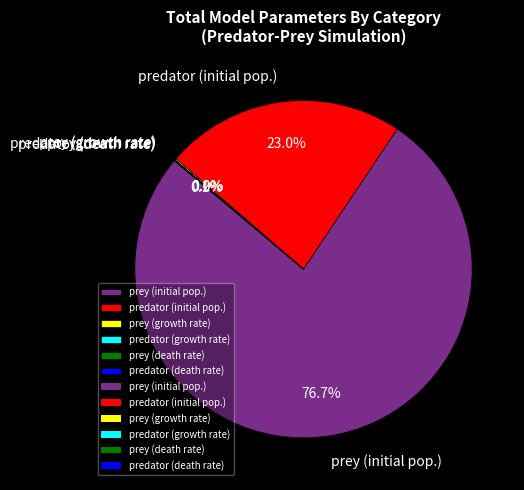

What is the majority slice?

prey (initial pop.)